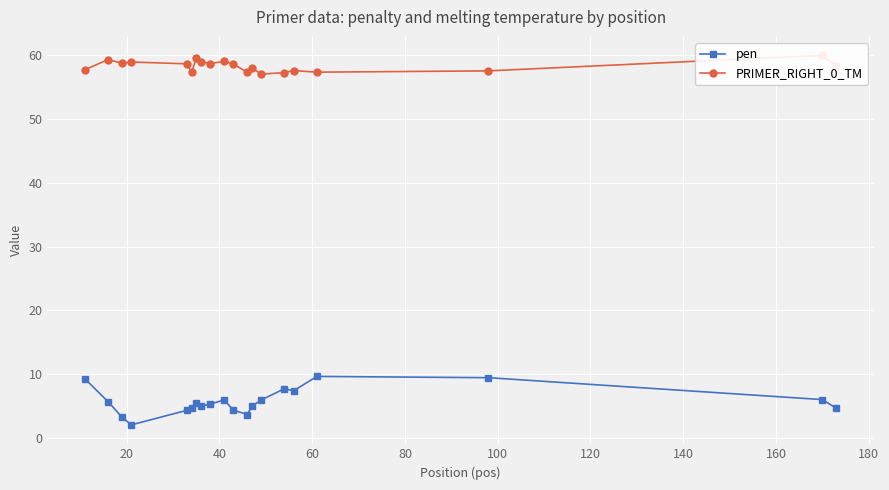

What is the highest value of the pen series?

9.7